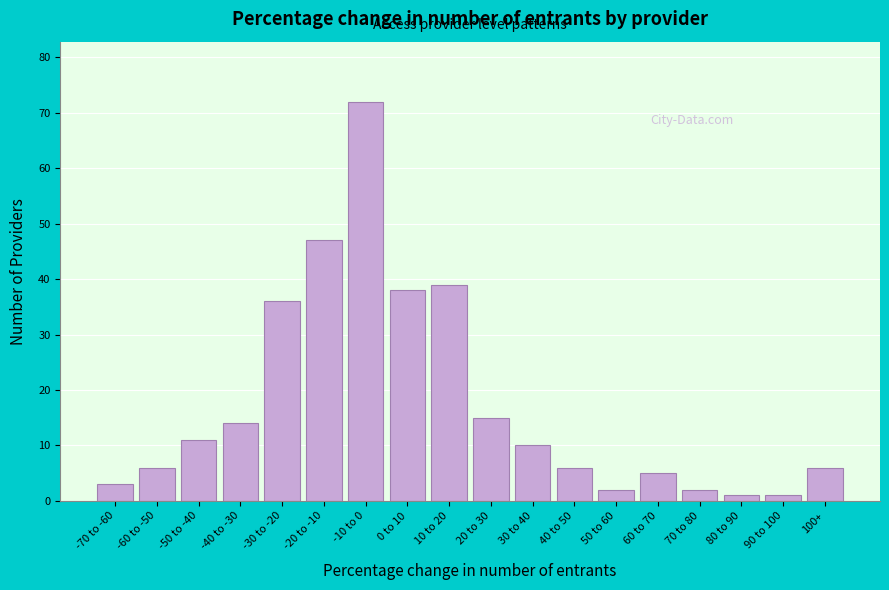

Reading left to right, list all the values displayed in this chart.

-70 to -60=3	-60 to -50=6	-50 to -40=11	-40 to -30=14	-30 to -20=36	-20 to -10=47	-10 to 0=72	0 to 10=38	10 to 20=39	20 to 30=15	30 to 40=10	40 to 50=6	50 to 60=2	60 to 70=5	70 to 80=2	80 to 90=1	90 to 100=1	100+=6